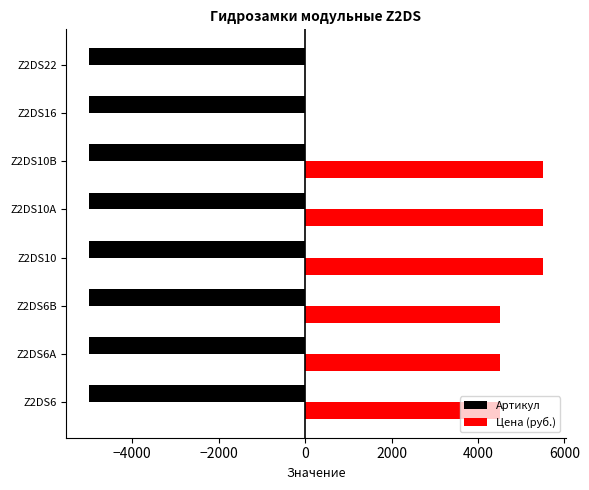

Which series changed the most between Z2DS6B and Z2DS22?

Цена (руб.)